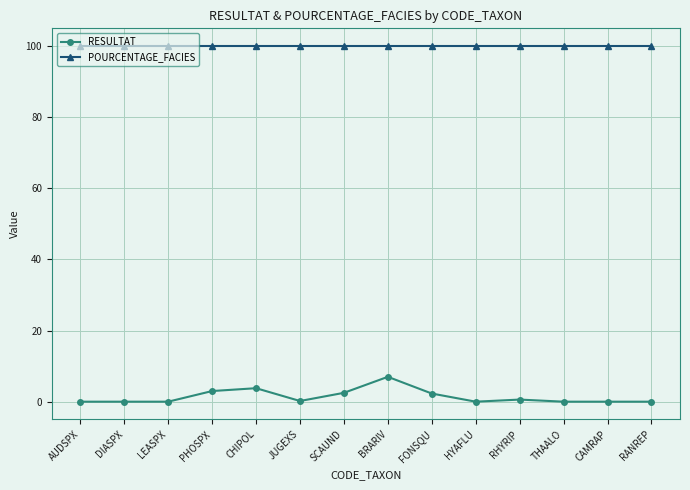

What is the difference between the second highest and second lowest values in the RESULTAT series?

3.8